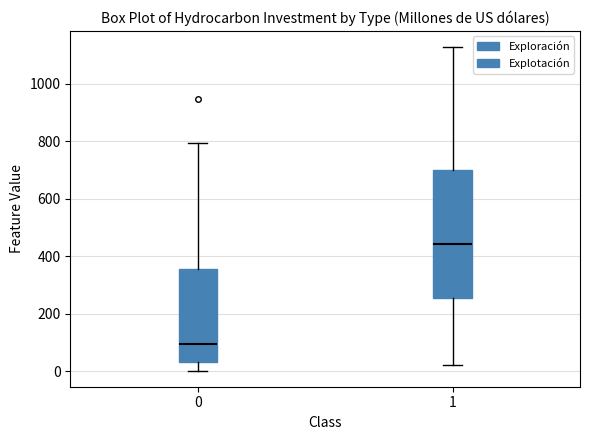

Where is the upper edge of the box at x = 0 on the y-axis? The values are not printed on the chart, so give them approximately, as read against the axis.

360